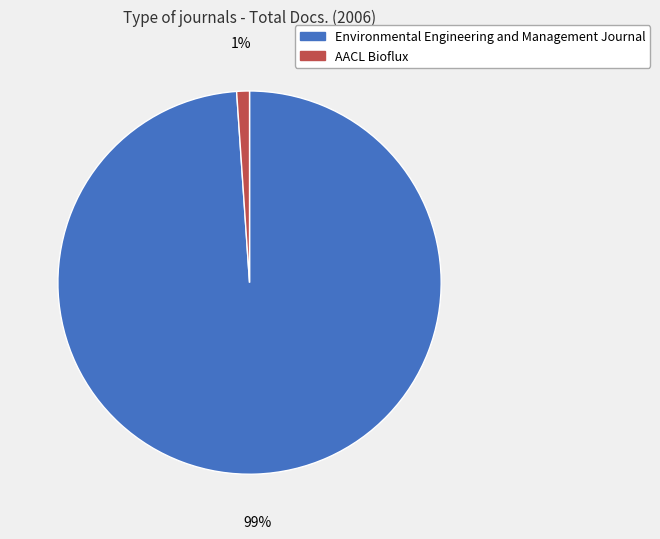

Do Environmental Engineering and Management Journal and AACL Bioflux together represent more than half of the pie?

Yes